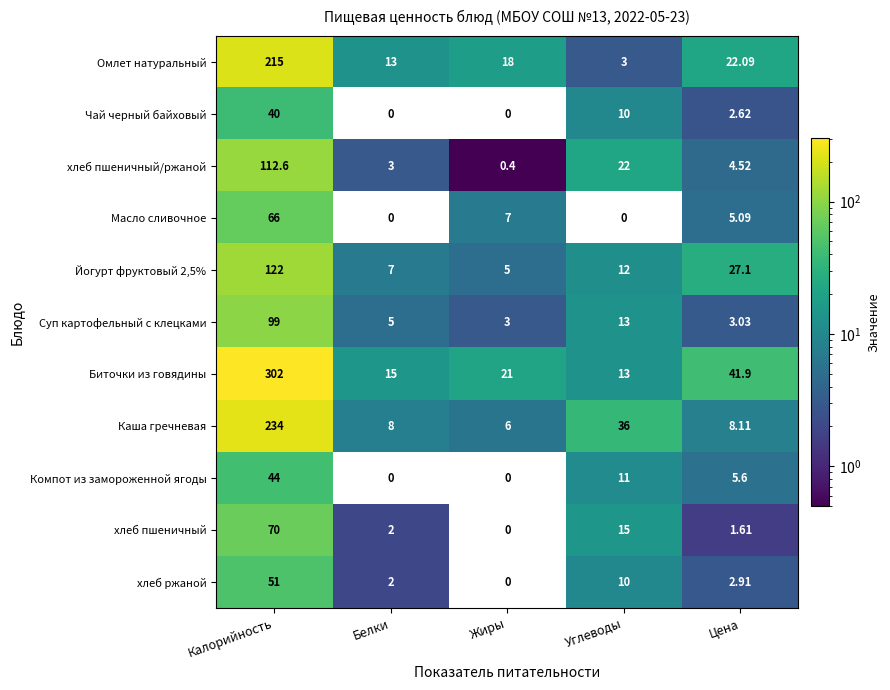

At which category does the chart reach its peak across all series?

Калорийность